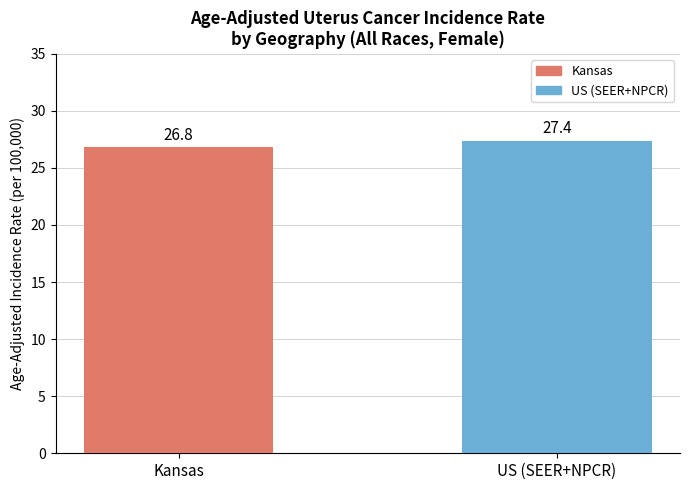

Rank the categories by value from highest to lowest.

US (SEER+NPCR), Kansas